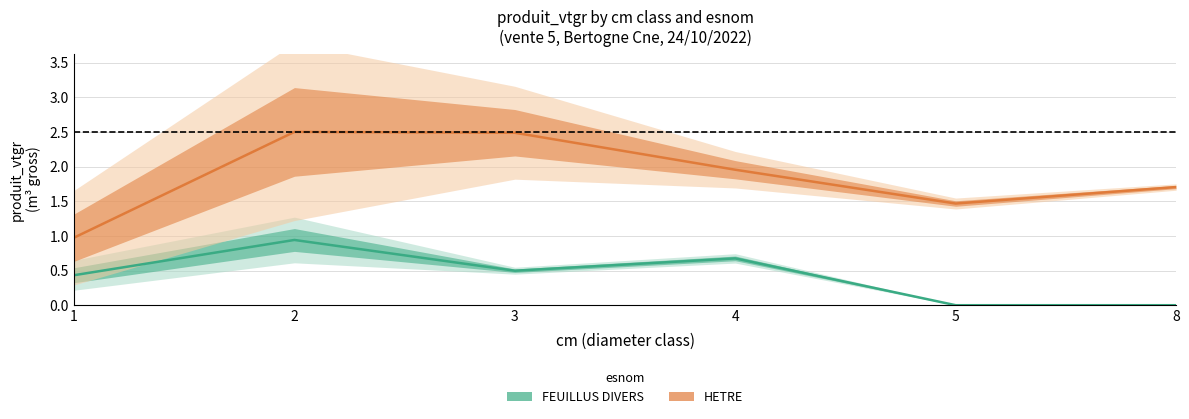

Which series has the widest spread of values?

HETRE